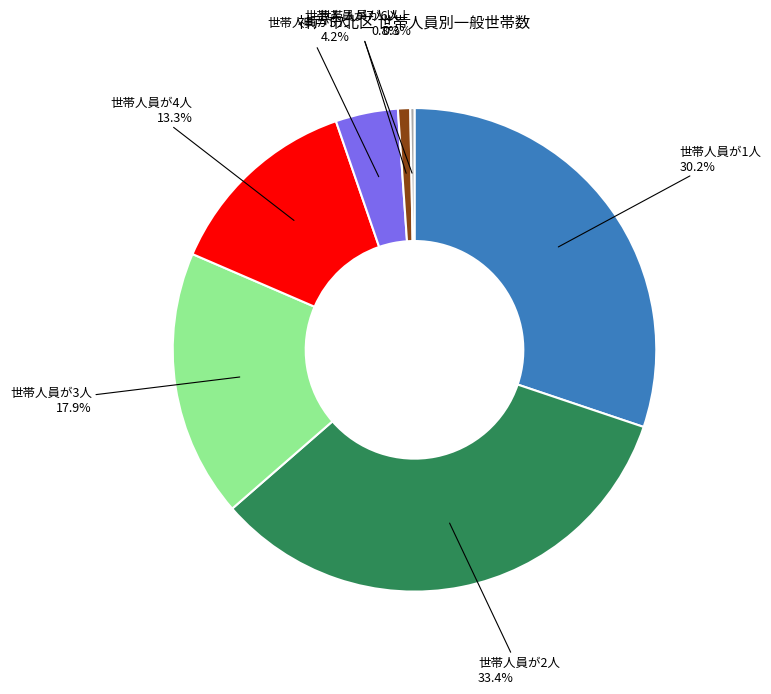

Is there a majority slice in this chart?

No